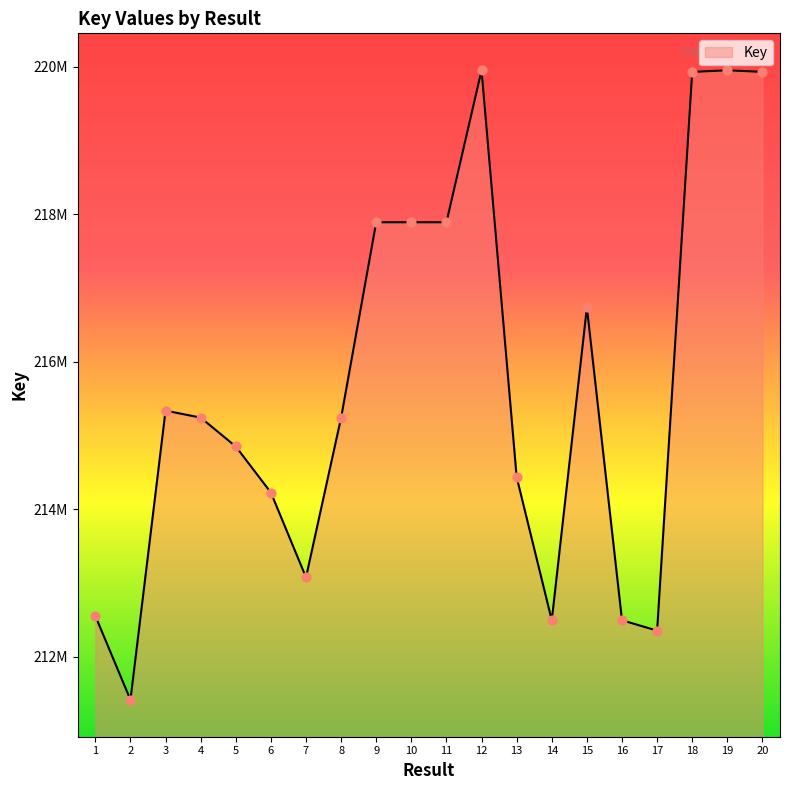

Between 2 and 1, which is larger?

1